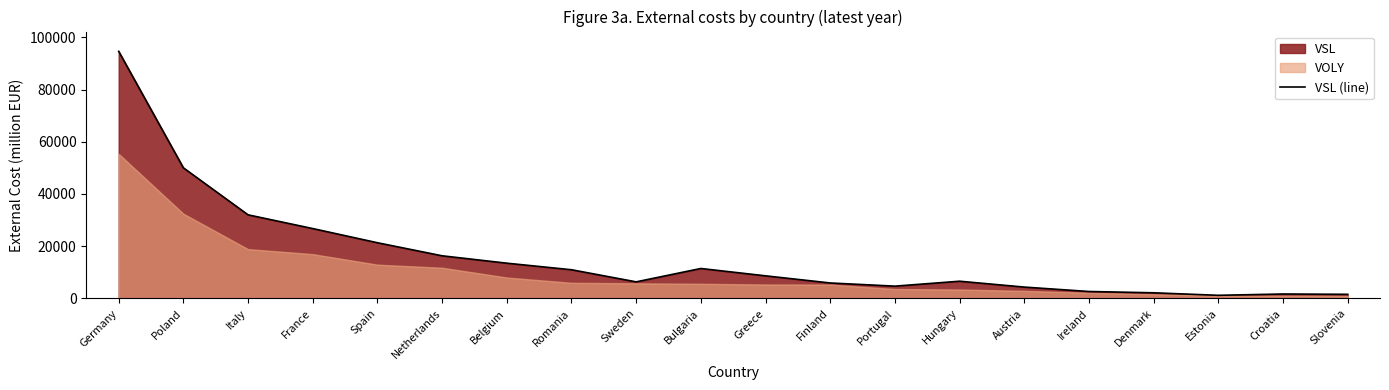

How many lines are shown in the chart?

1